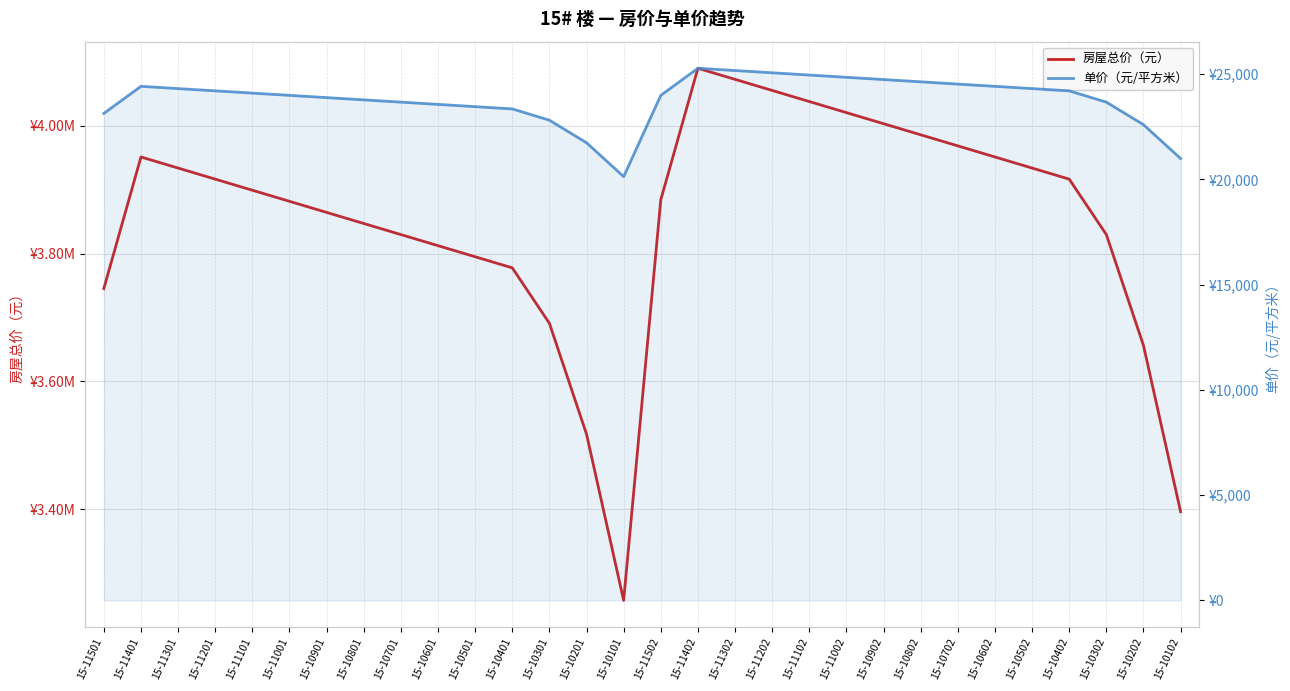

Which category has the lowest value across all series?

15-10101